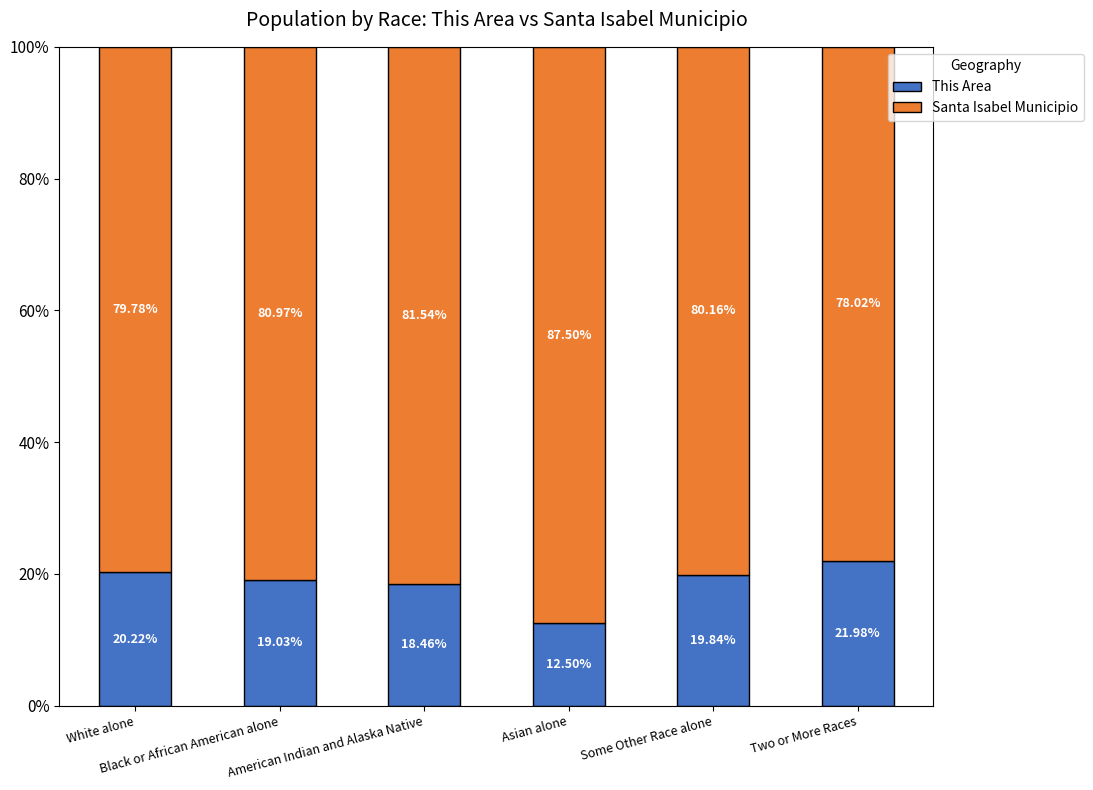

What are all the series names shown in the legend?

This Area, Santa Isabel Municipio